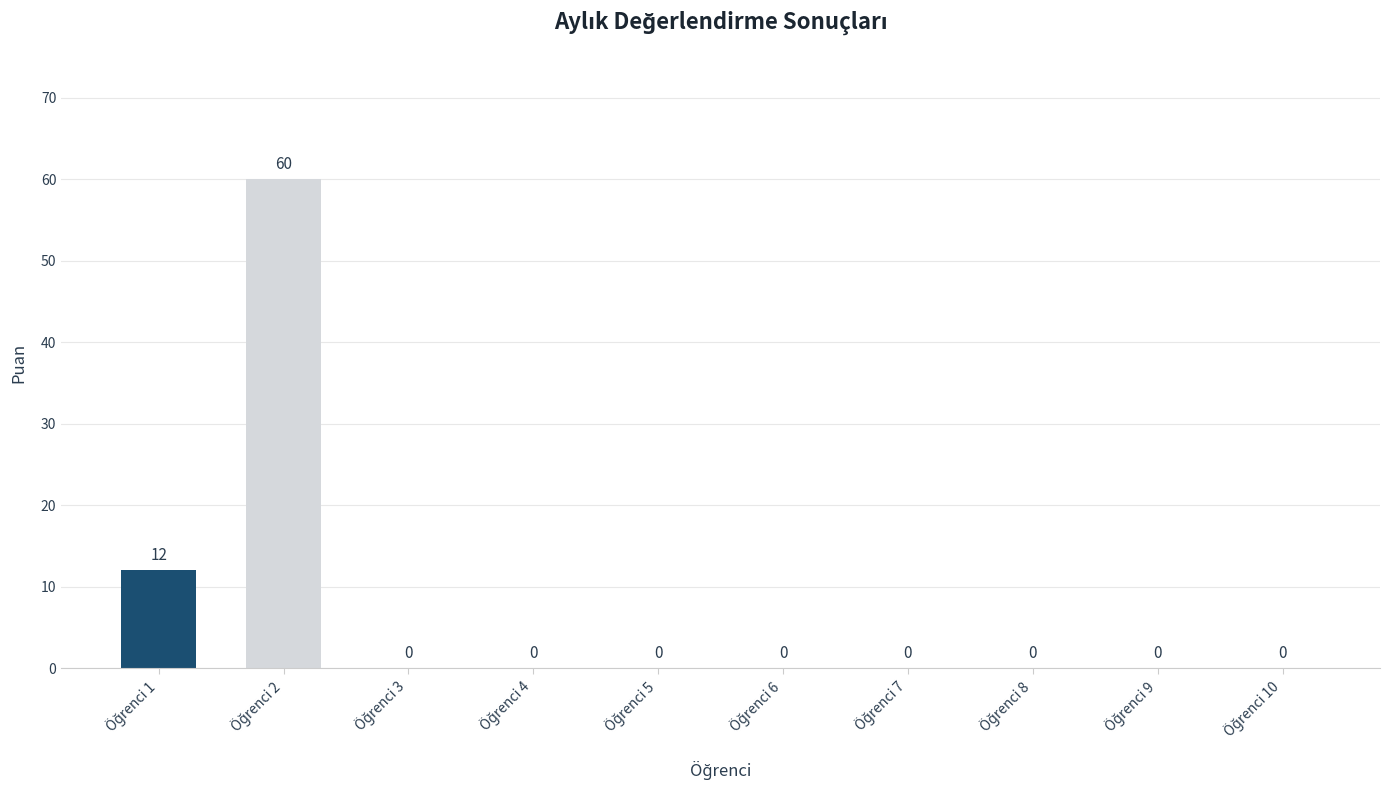

What is the sum of all values?

72